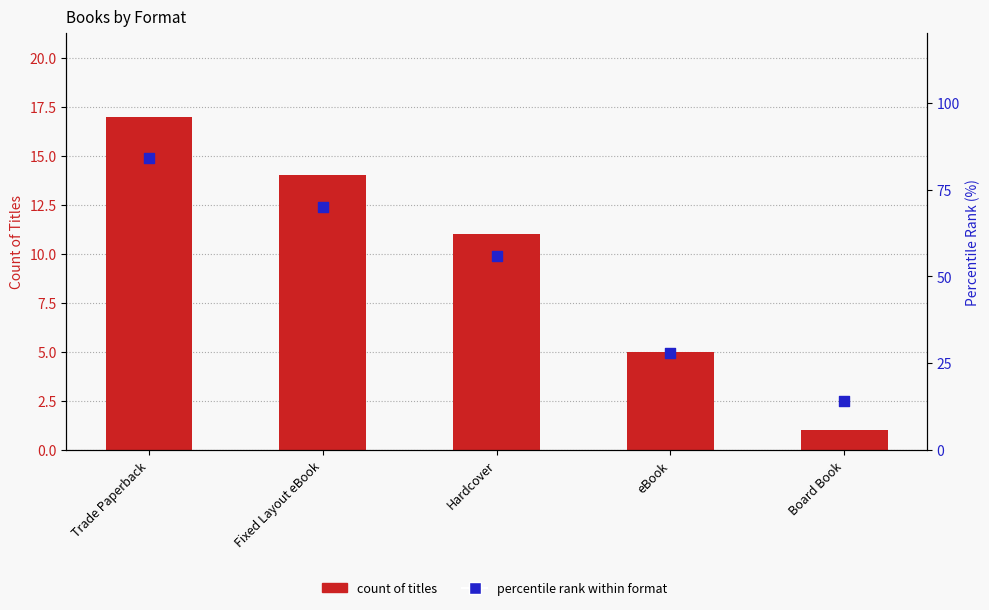

Which series contains the lowest Y value?

count of titles